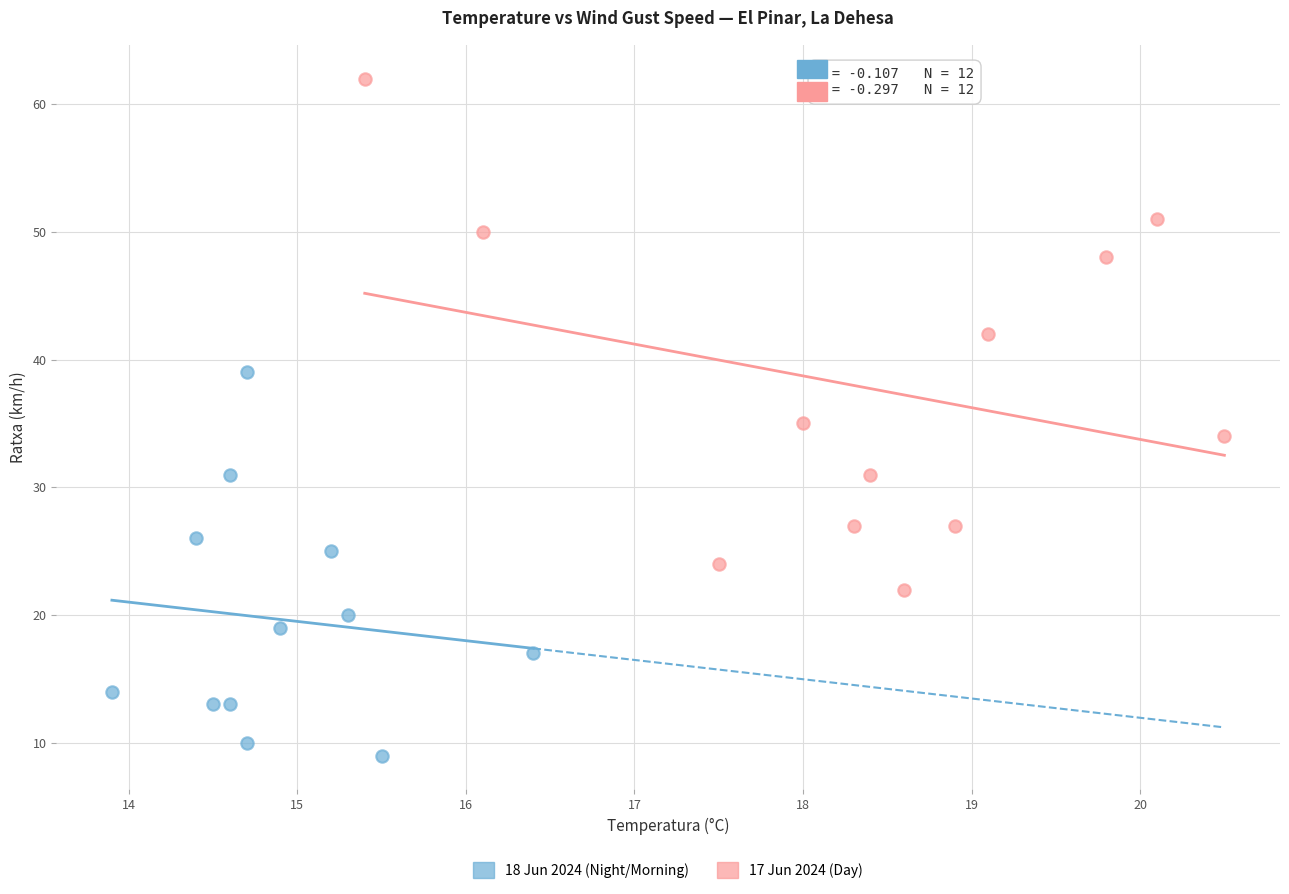

Which series reaches the maximum Y coordinate?

17 Jun 2024 (Day)